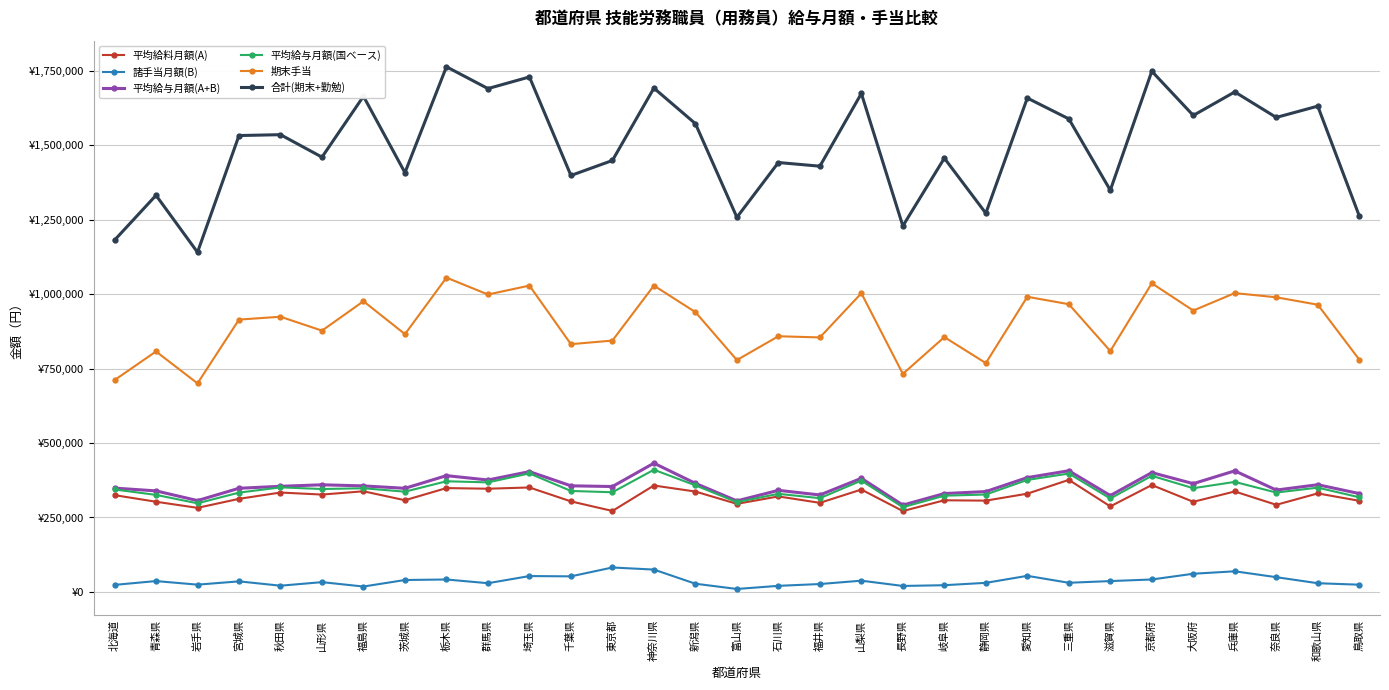

What are all the series names shown in the legend?

平均給料月額(A), 諸手当月額(B), 平均給与月額(A+B), 平均給与月額(国ベース), 期末手当, 合計(期末+勤勉)